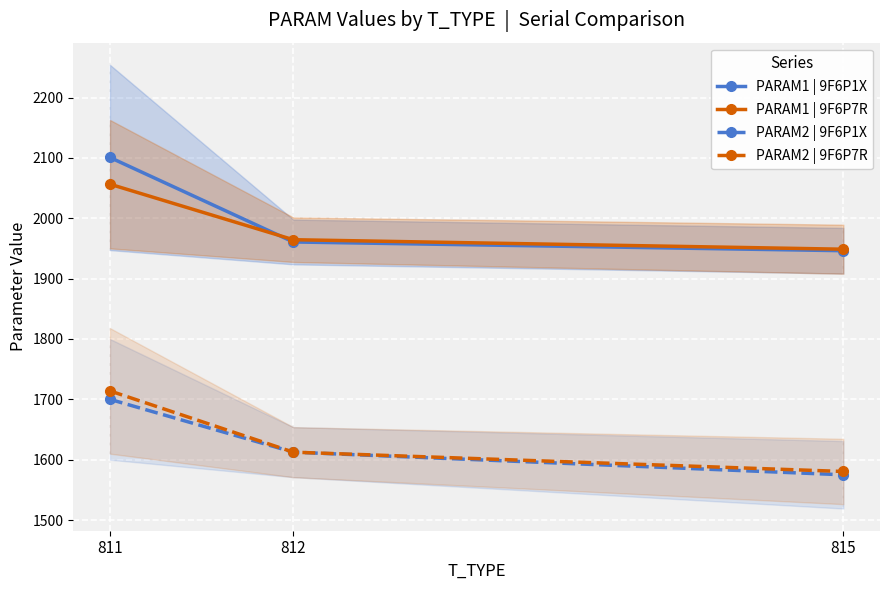

Which series changed the most between 812 and 815?

PARAM2 | 9F6P1X